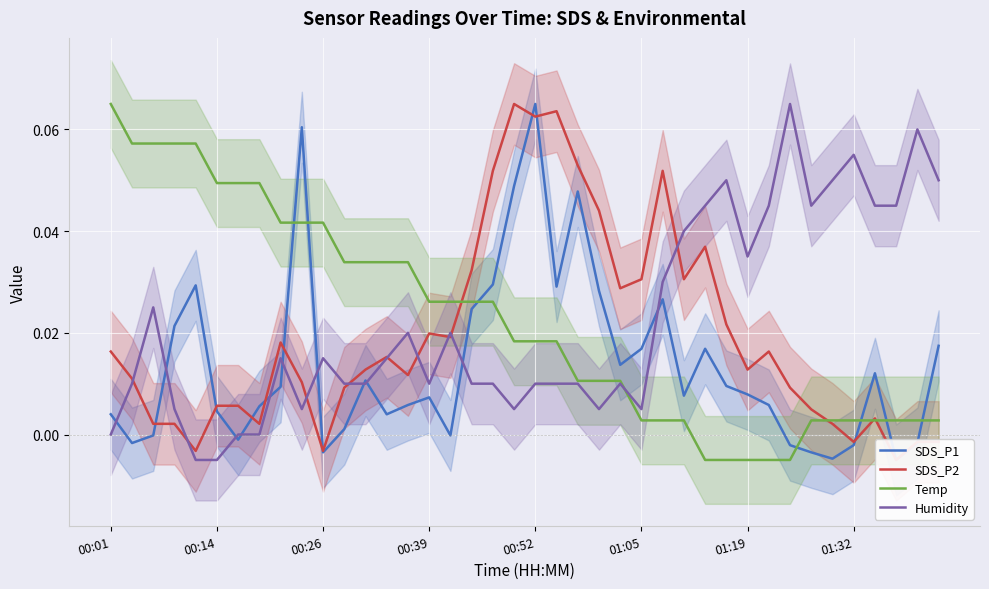

How many times do SDS_P1 and Humidity cross each other?

11